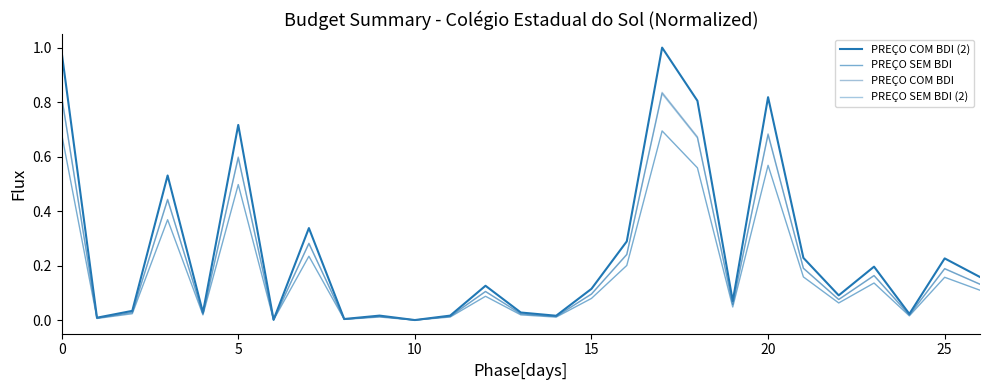

What is the value of the PREÇO SEM BDI (2) point at the 27th from the left?

0.1